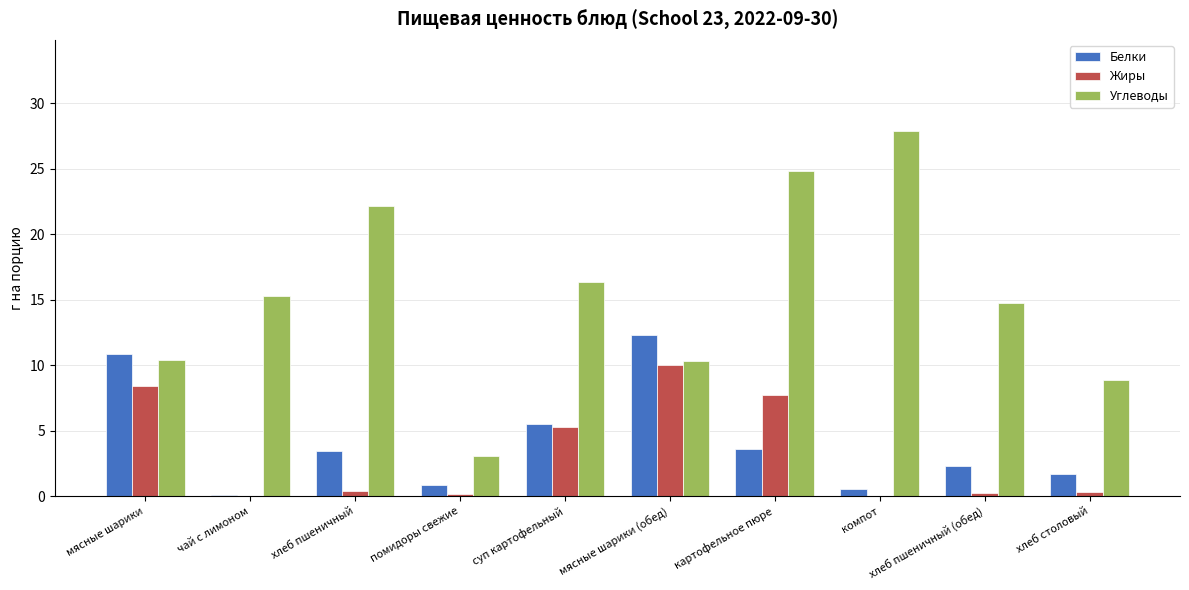

What is the sum of all Белки values?

41.2